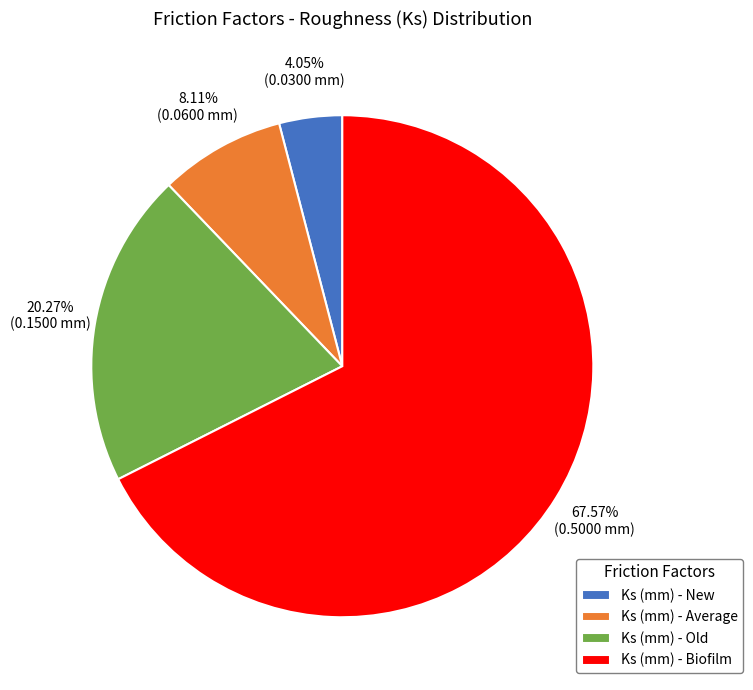

Is it true that Ks (mm) - New is 4% of the pie?

True